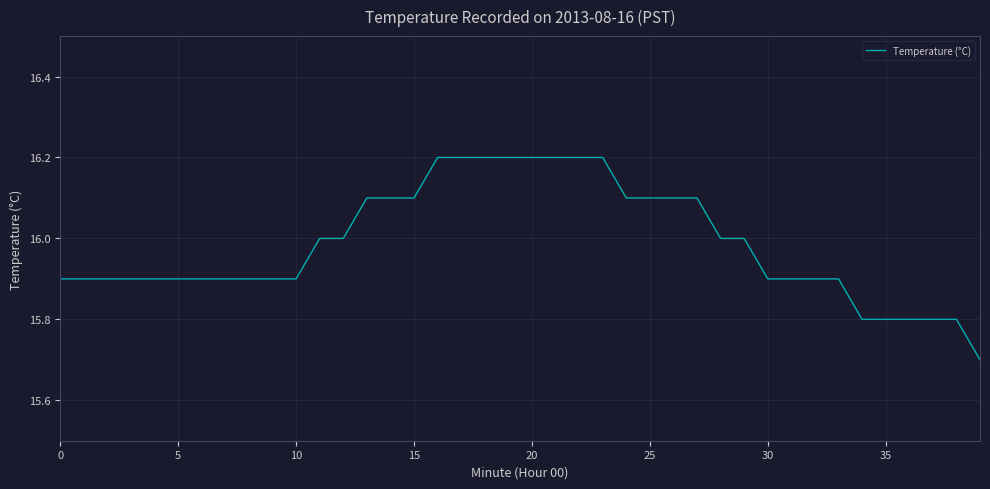

Does the chart have visible grid lines?

Yes